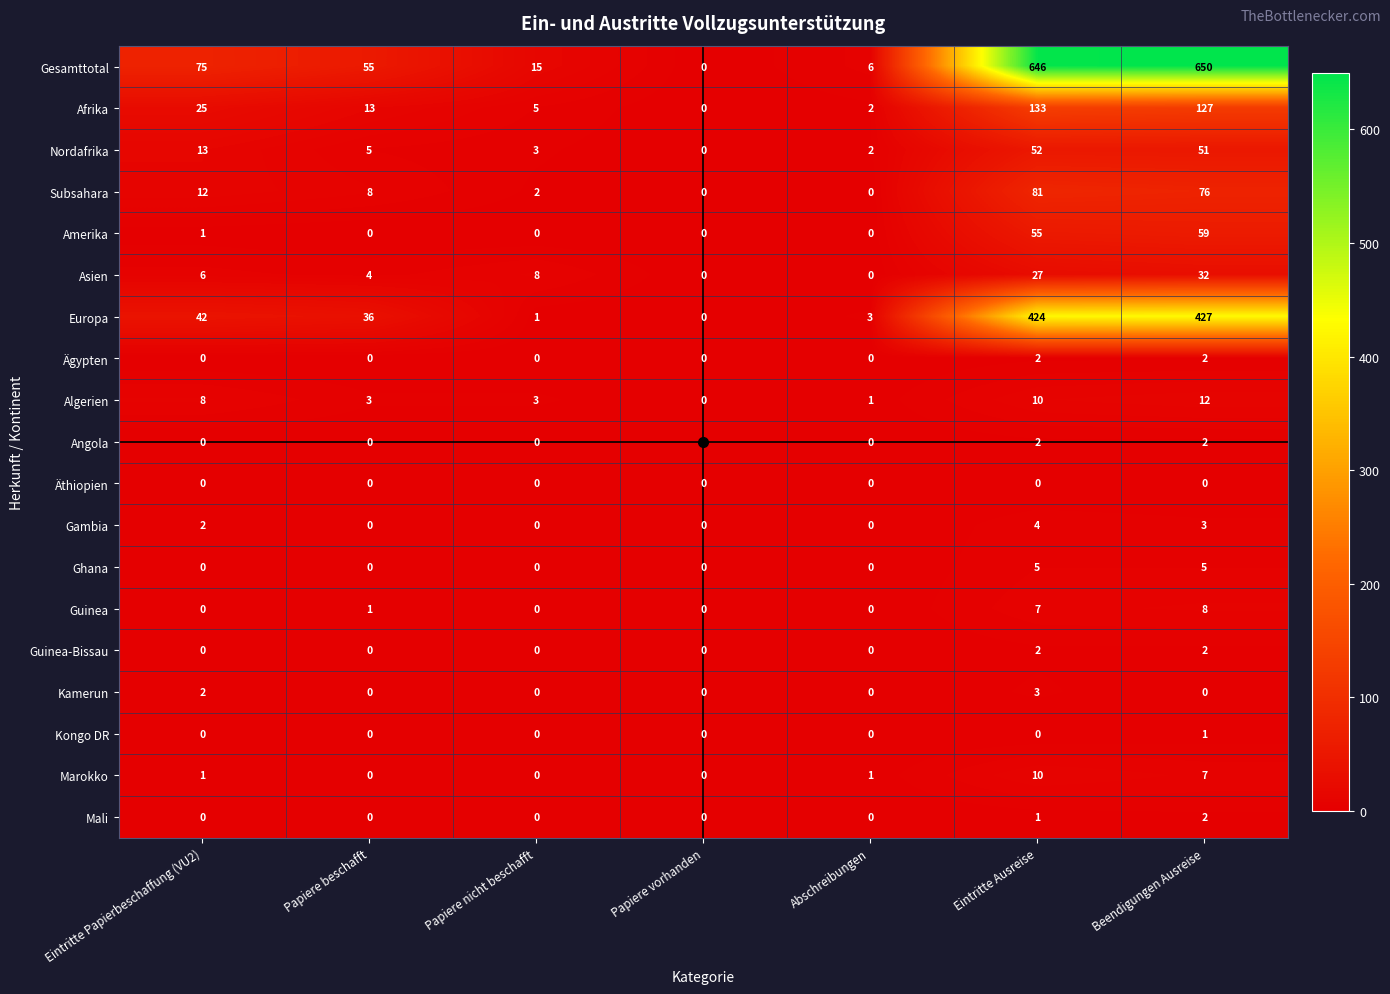

What is the maximum value for Nordafrika?

52